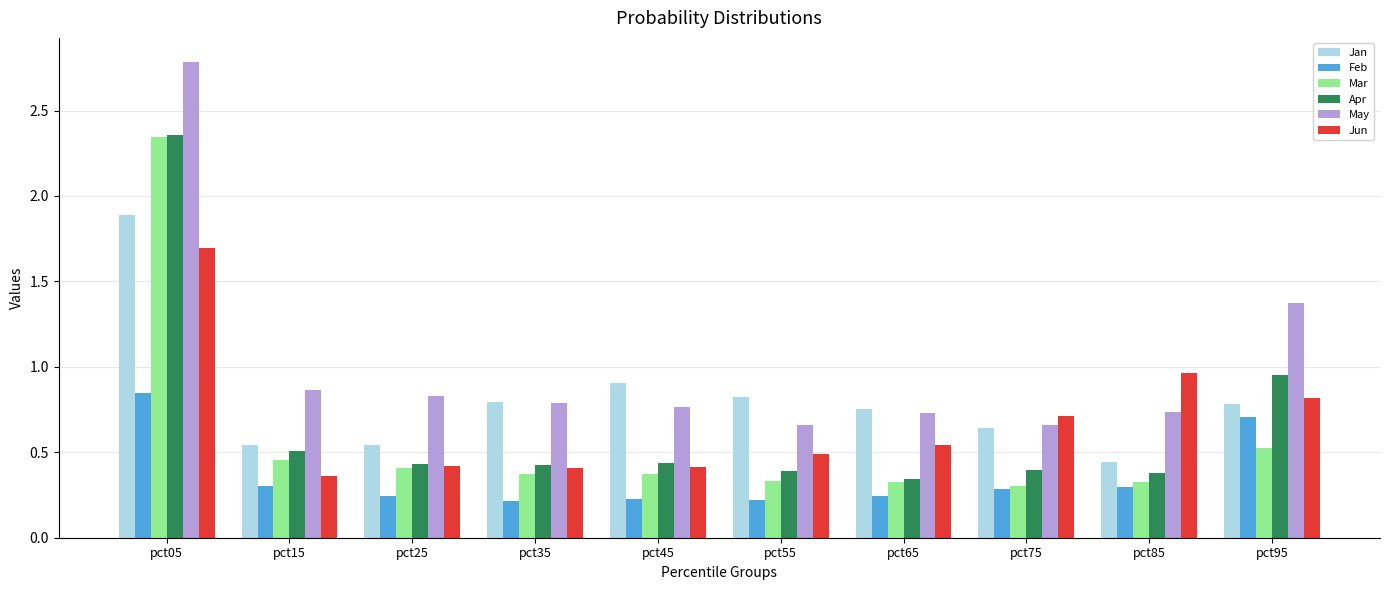

Which series has the largest range (max minus min)?

May